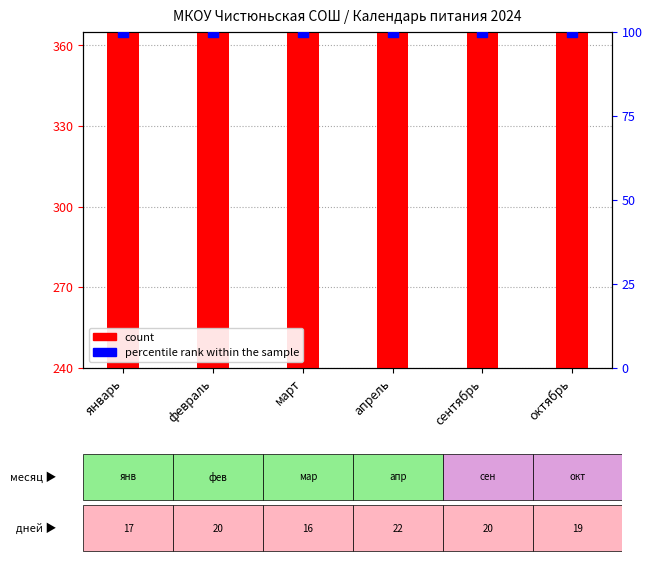

At how many categories does at least one series exceed 330?

6